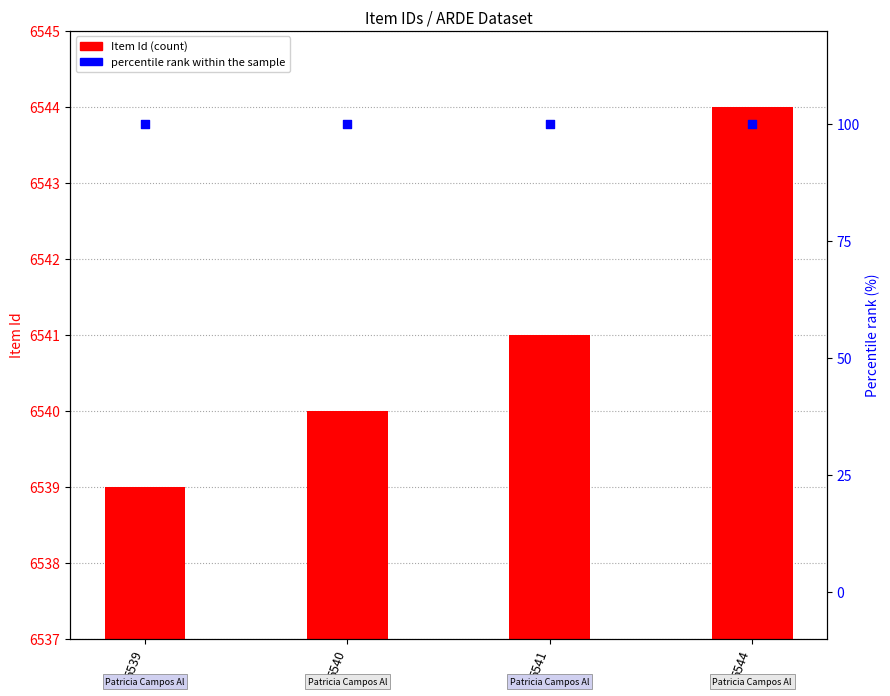

At how many categories does at least one series exceed 2368?

4